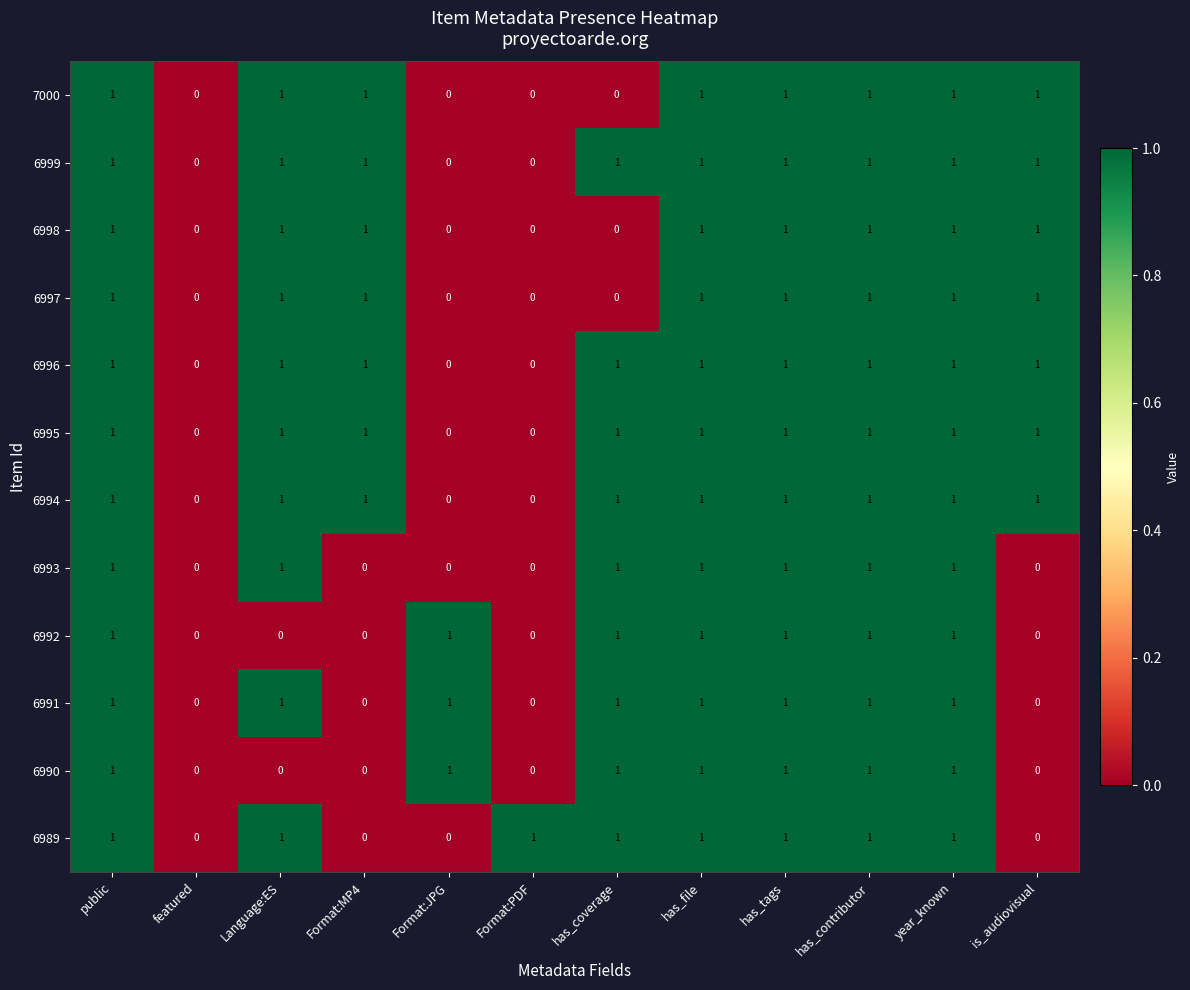

The value of 6996 at year_known is 1. True or false?

True